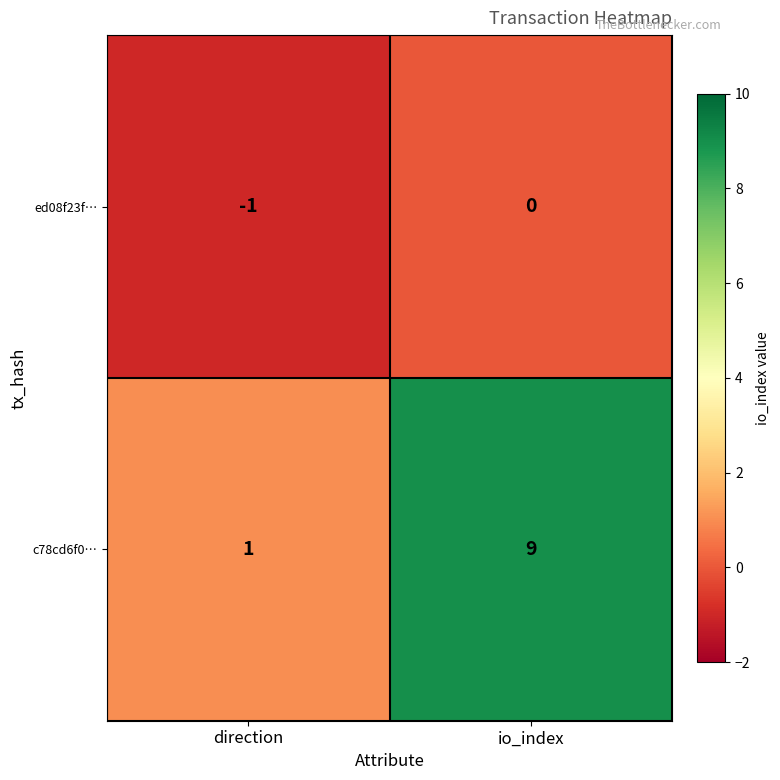

Is the value of c78cd6f0… at io_index greater than the value of ed08f23f… at io_index?

Yes